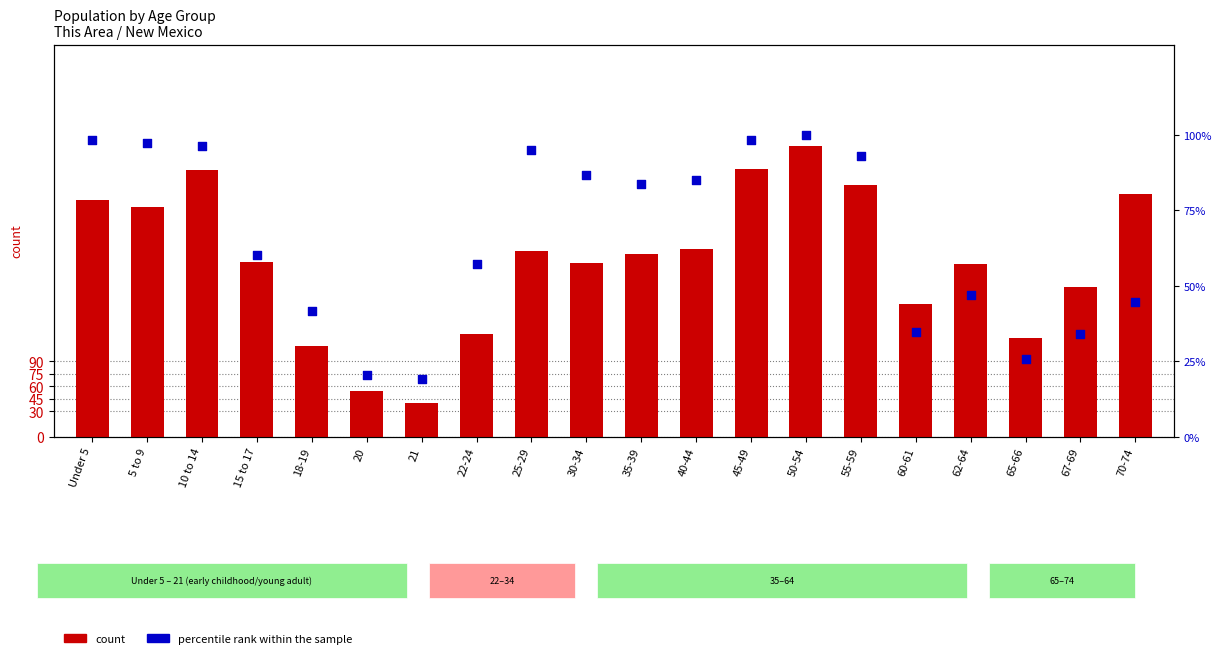

Which series has the widest spread of Y values?

count